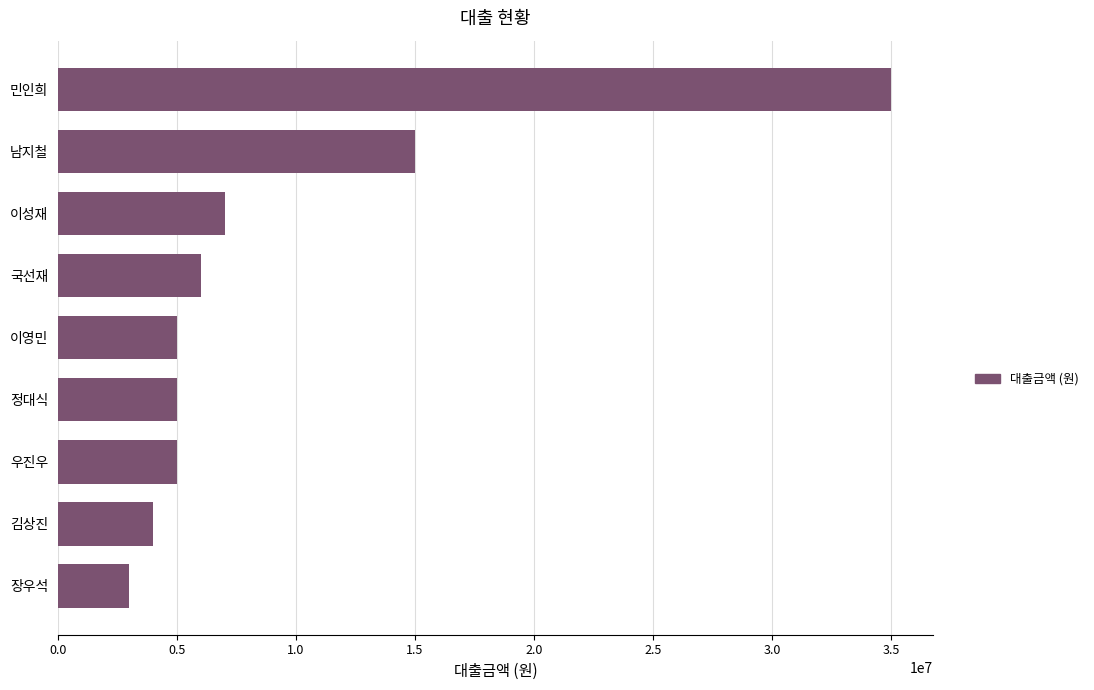

Are the bars grouped side by side (vs. stacked)?

No